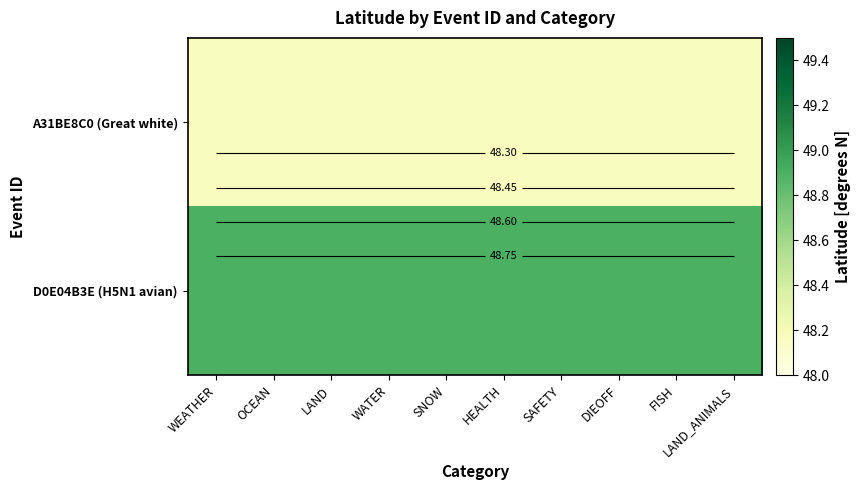

The A31BE8C0 (Great white) series shows 48.2 at WATER. True or false?

True